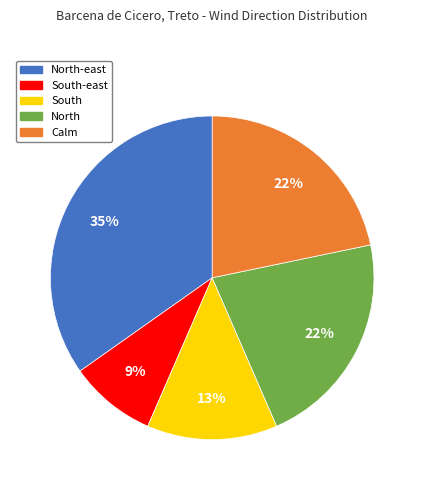

To the nearest percent, what is the difference between the largest and smallest slice percentages?

26%